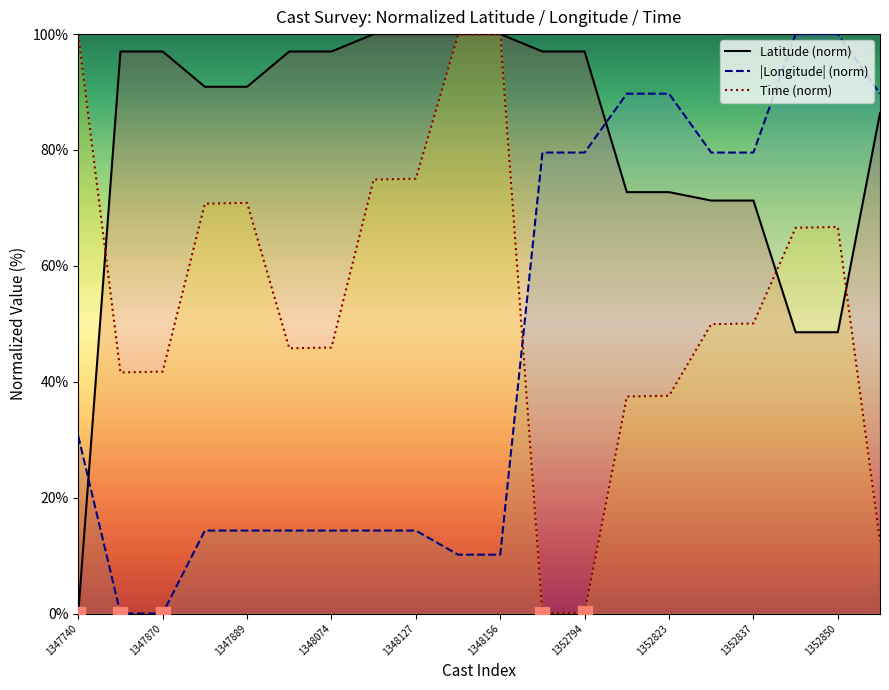

After their last crossing, which series has the higher values: |Longitude| (norm) or Time (norm)?

|Longitude| (norm)